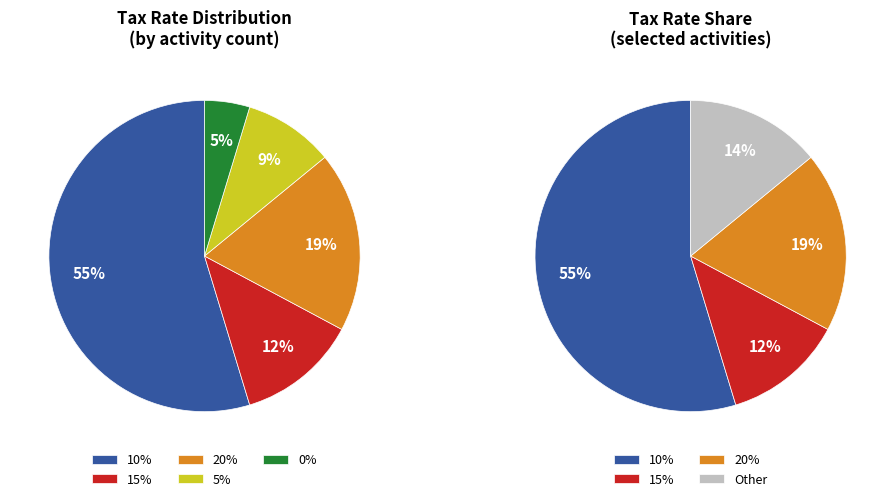

What percentage is the 5 slice, to the nearest percent?

9%